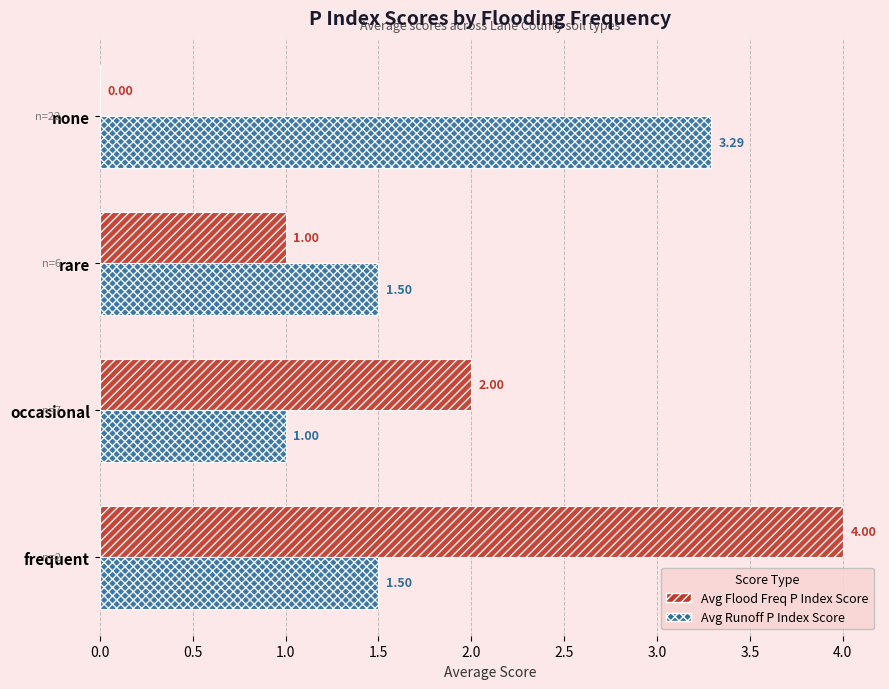

Which series has the largest range (max minus min)?

Avg Flood Freq P Index Score